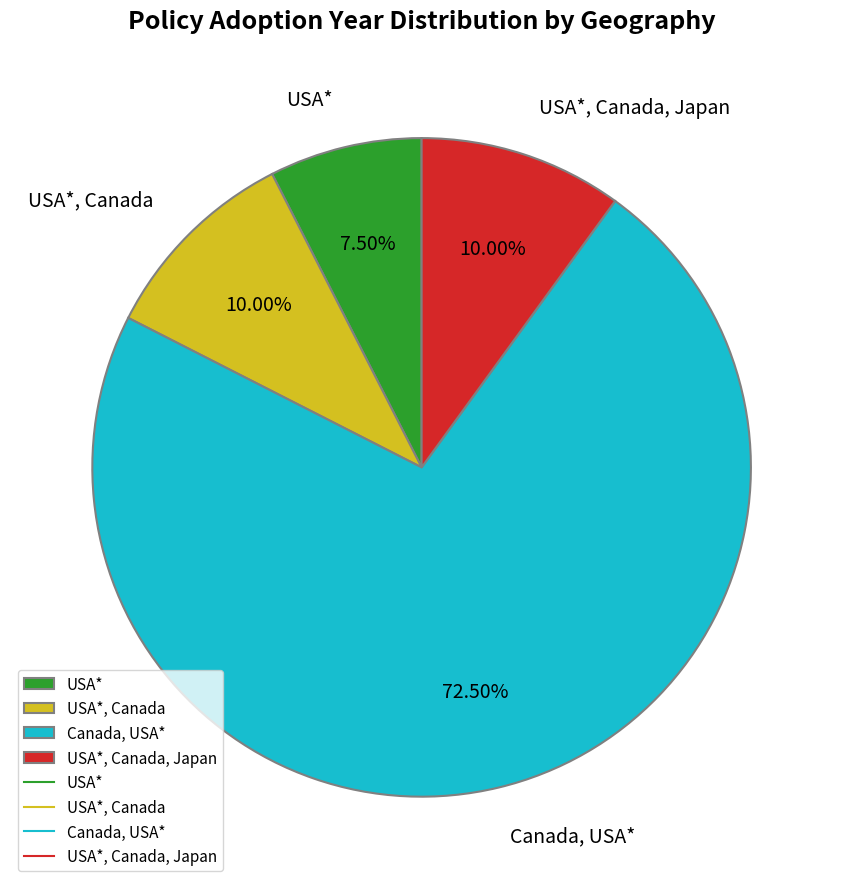

Approximately how many times larger is the value at USA*, Canada compared to USA*?

1.3